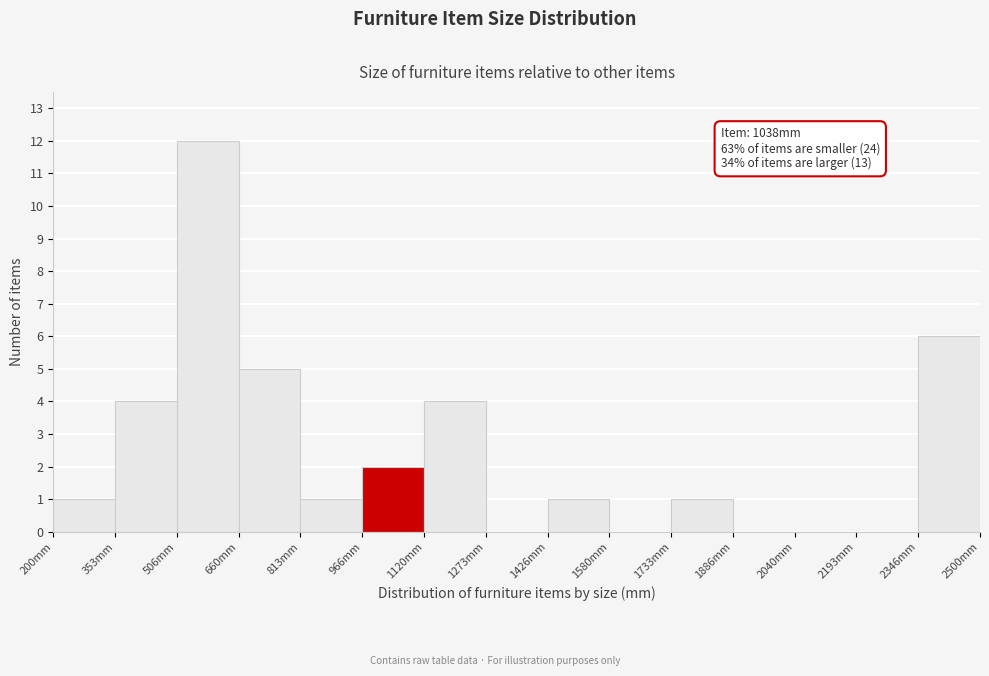

Over which range of the x-axis is the bar tallest?

500 to 660